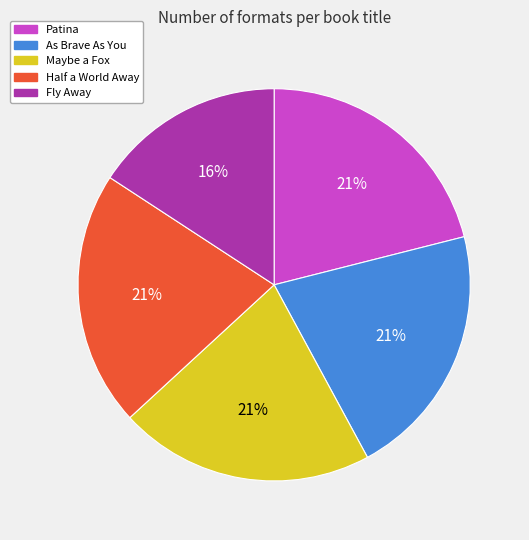

Is As Brave As You the majority of the pie?

No